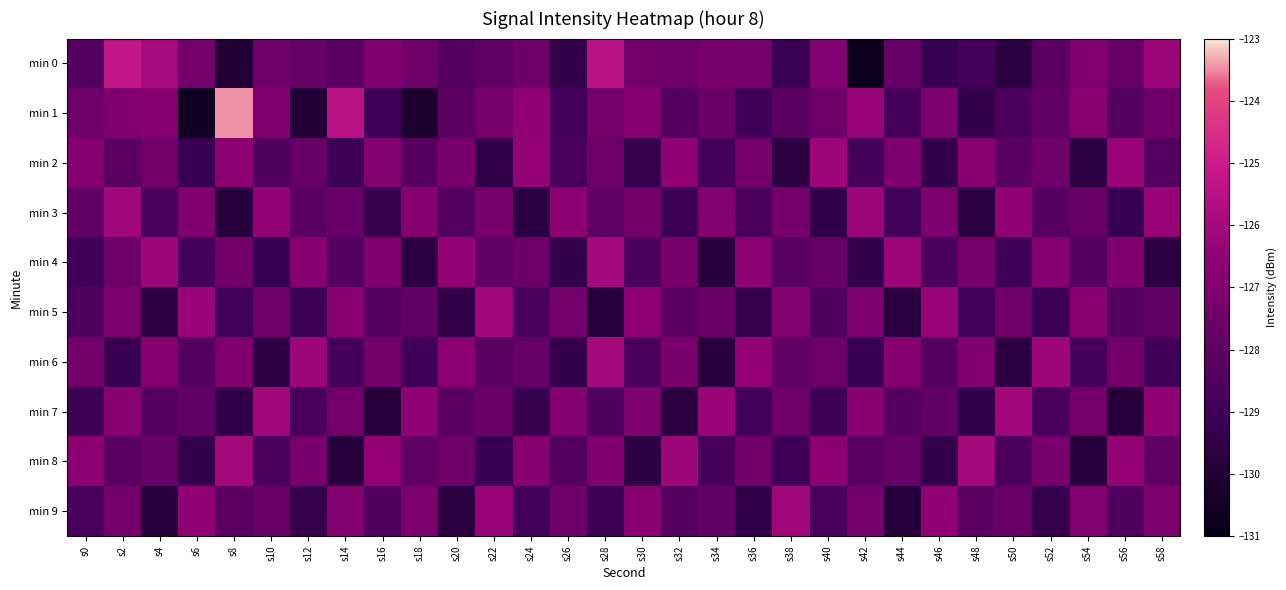

Which series has the largest range (max minus min)?

min 1